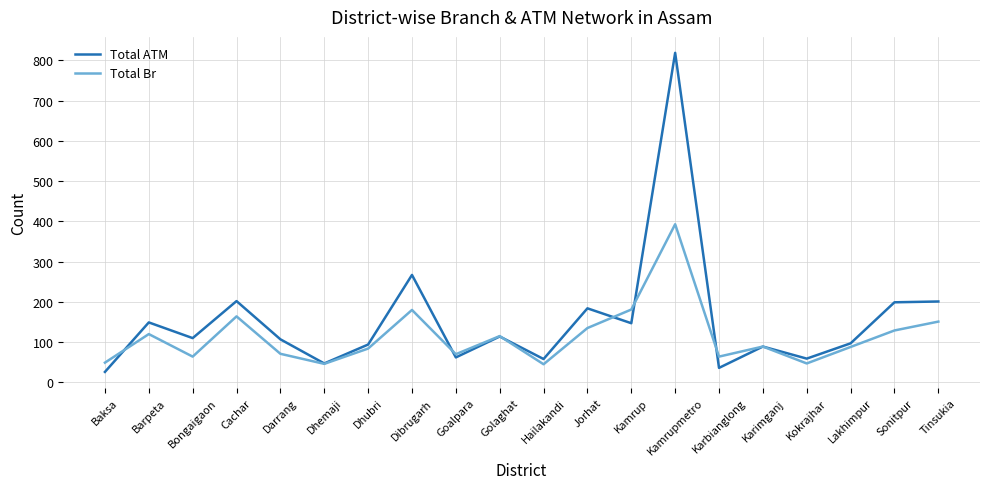

In Total Br, how many points are higher than both neighbors (excluding endpoints)?

6